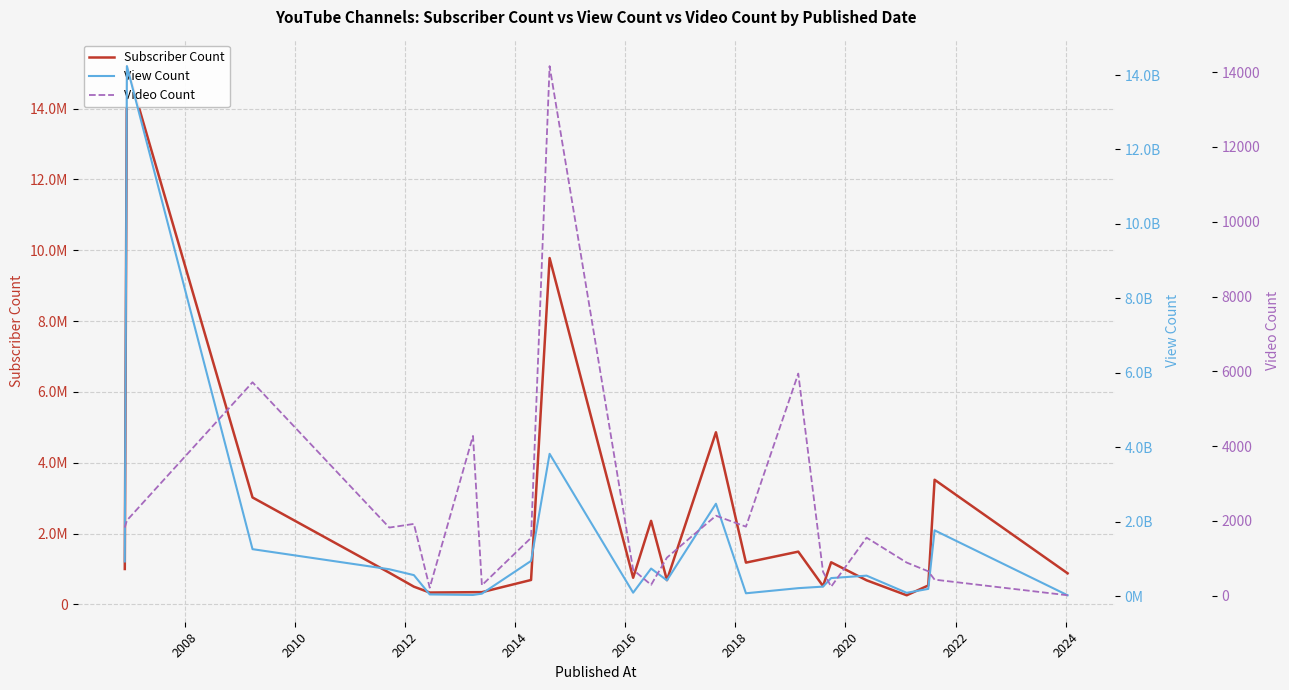

How many series are shown in this chart?

3